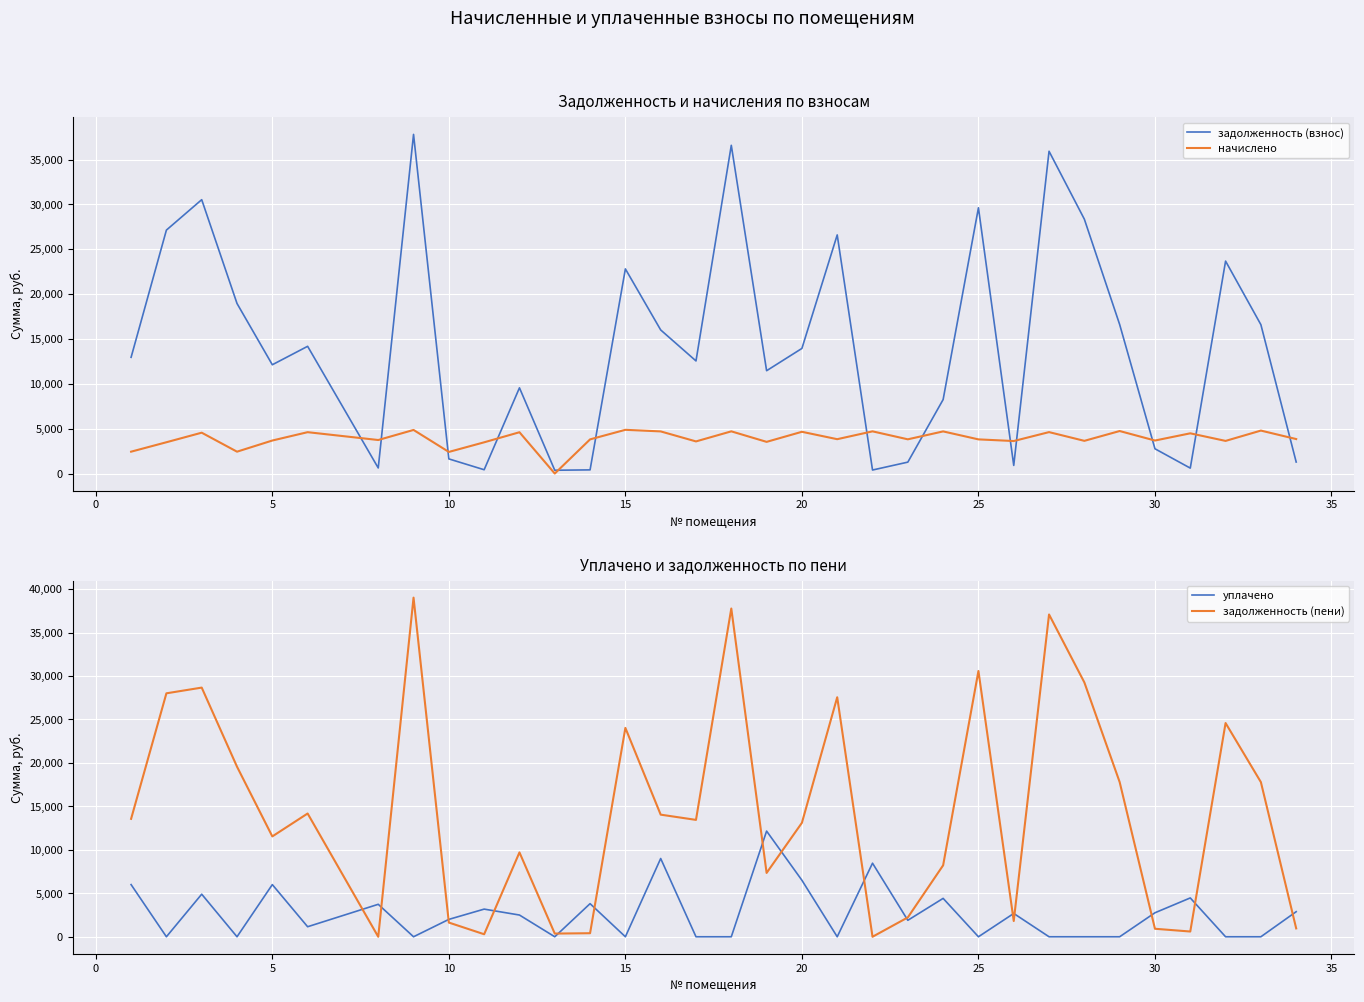

What is the maximum value for начислено?

4873.3